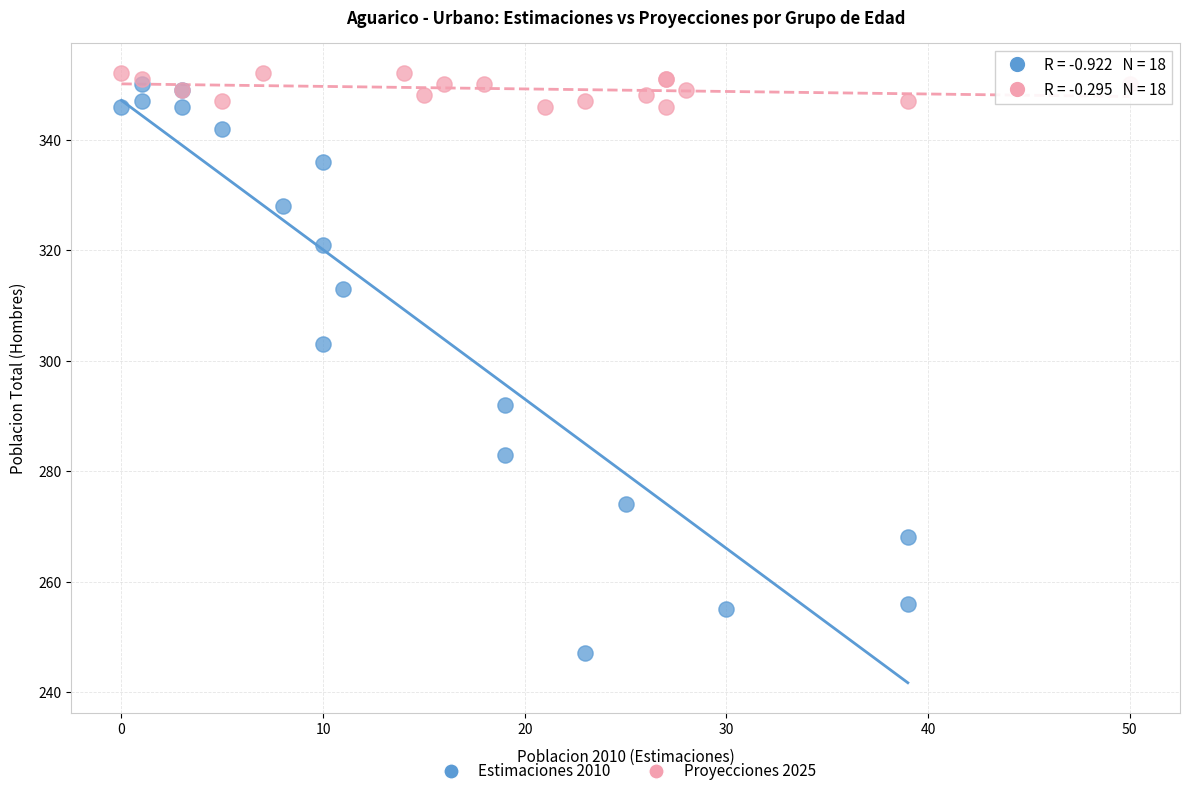

Which series has the widest spread of Y values?

Estimaciones 2010